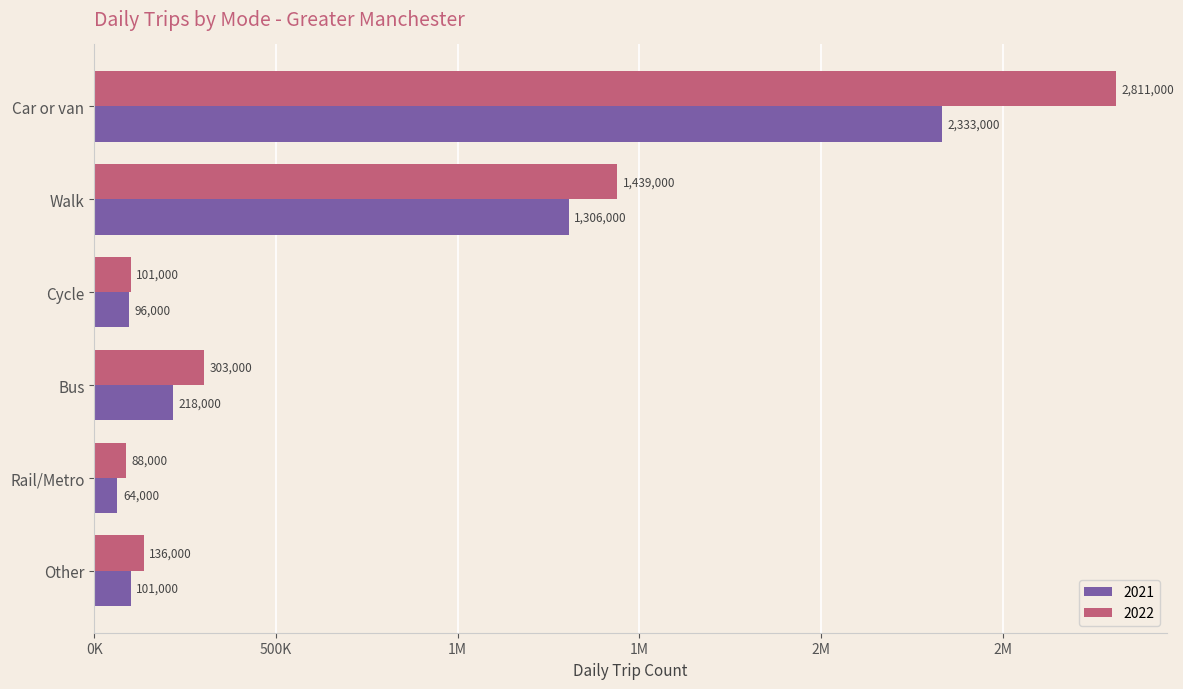

Is the value of 2022 at Car or van greater than the value of 2021 at Rail/Metro?

Yes